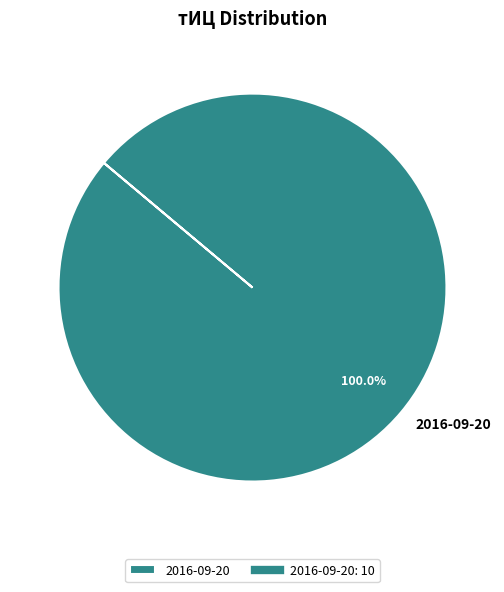

Rank the categories by value from highest to lowest.

2016-09-20